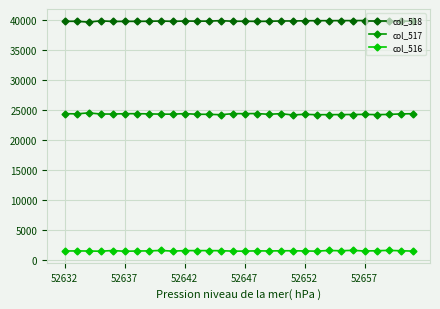

Which series has the largest total across all categories?

col_518